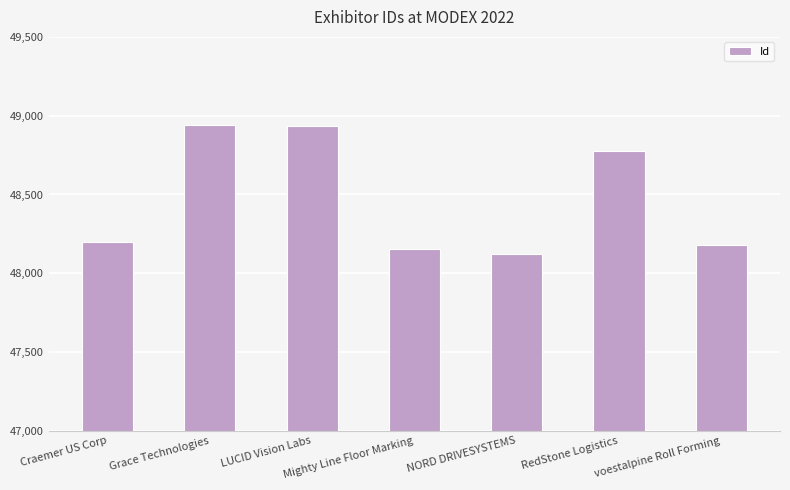

Are the bars horizontal?

No